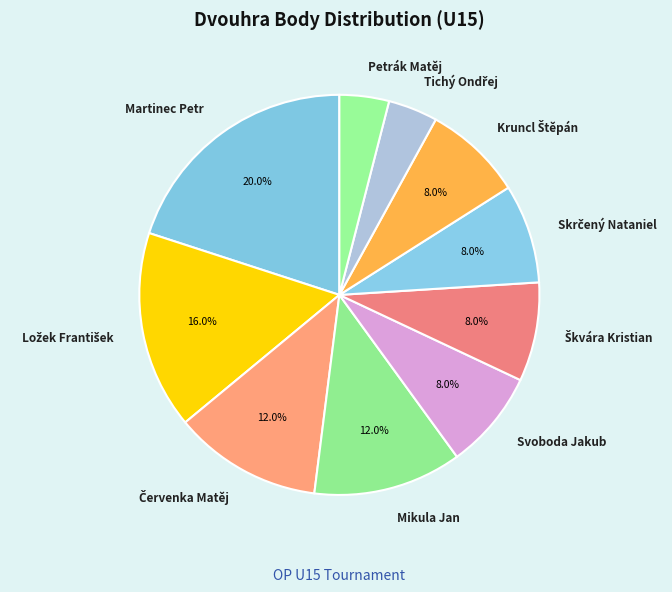

What percentage is NOT represented by Svoboda Jakub?

92.0%